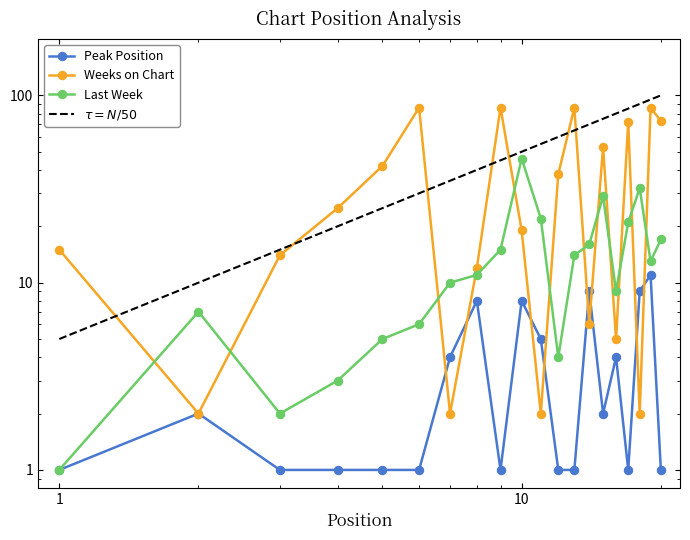

Is it true that Peak Position equals 8 at 8?

True